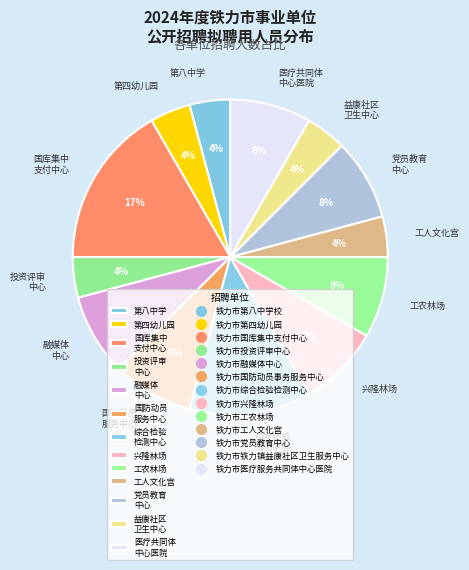

Between 党员教育 中心 and 综合检验 检测中心, which is larger?

综合检验 检测中心